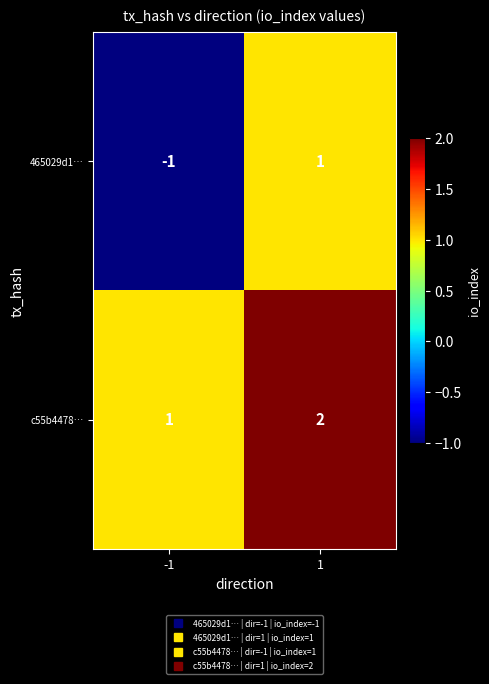

At which category is the sum across all series the highest?

1